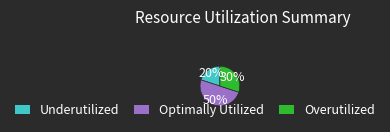

To the nearest percent, what is the difference between the largest and smallest slice percentages?

30%